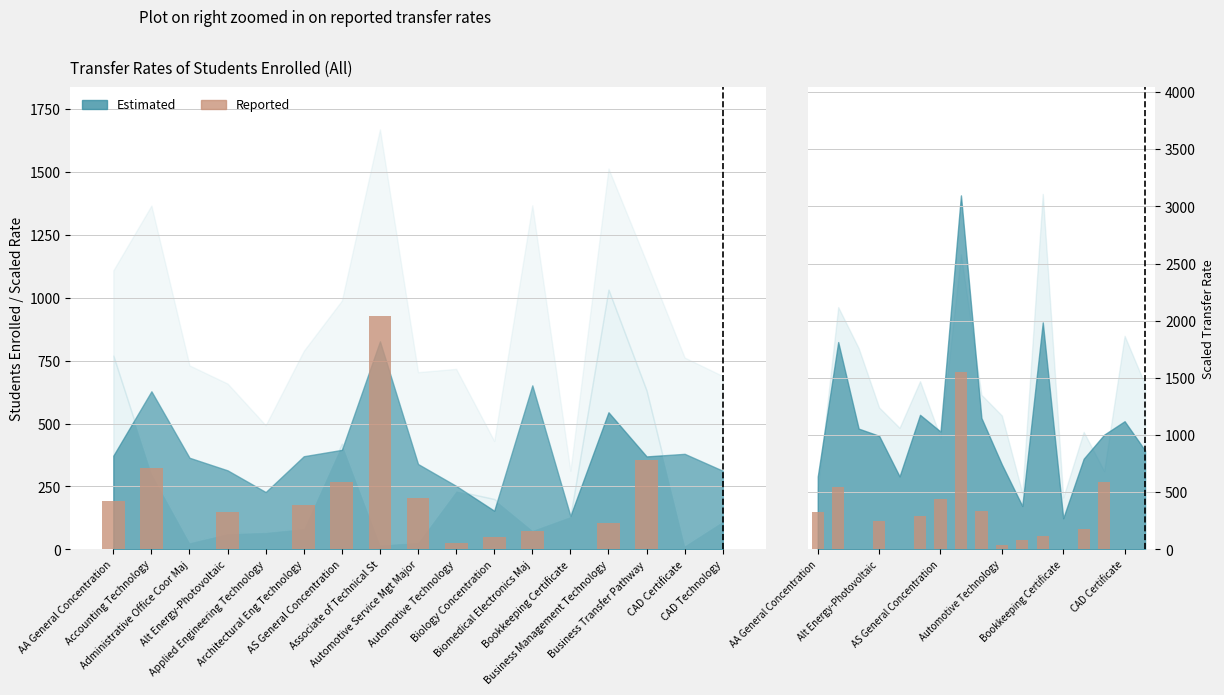

What is the spread (max minus min) of values at AA General Concentration?

129.0